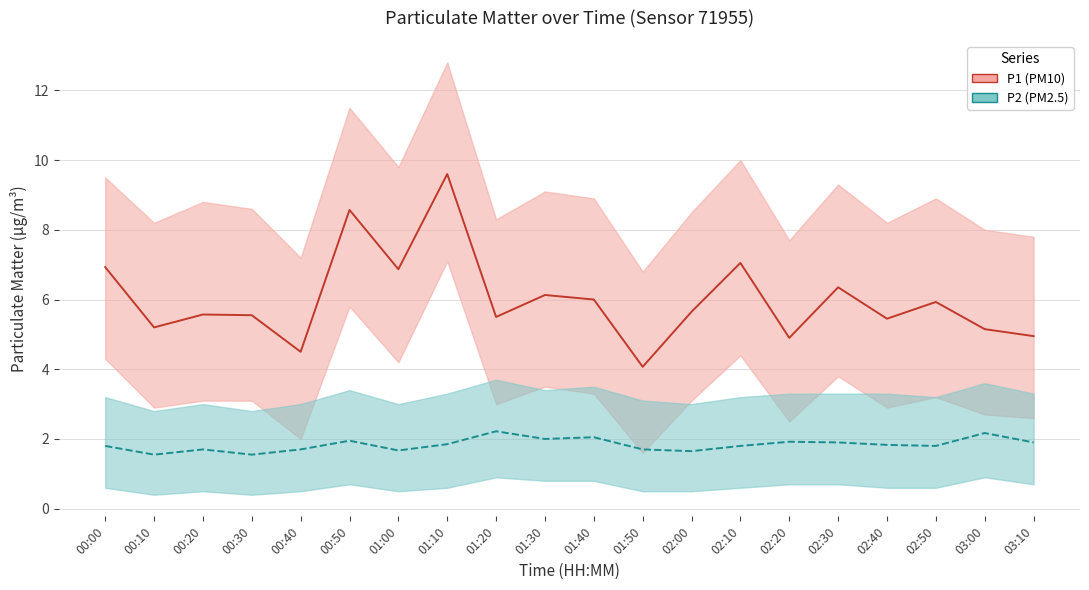

Where is the first local maximum for P2?

00:20